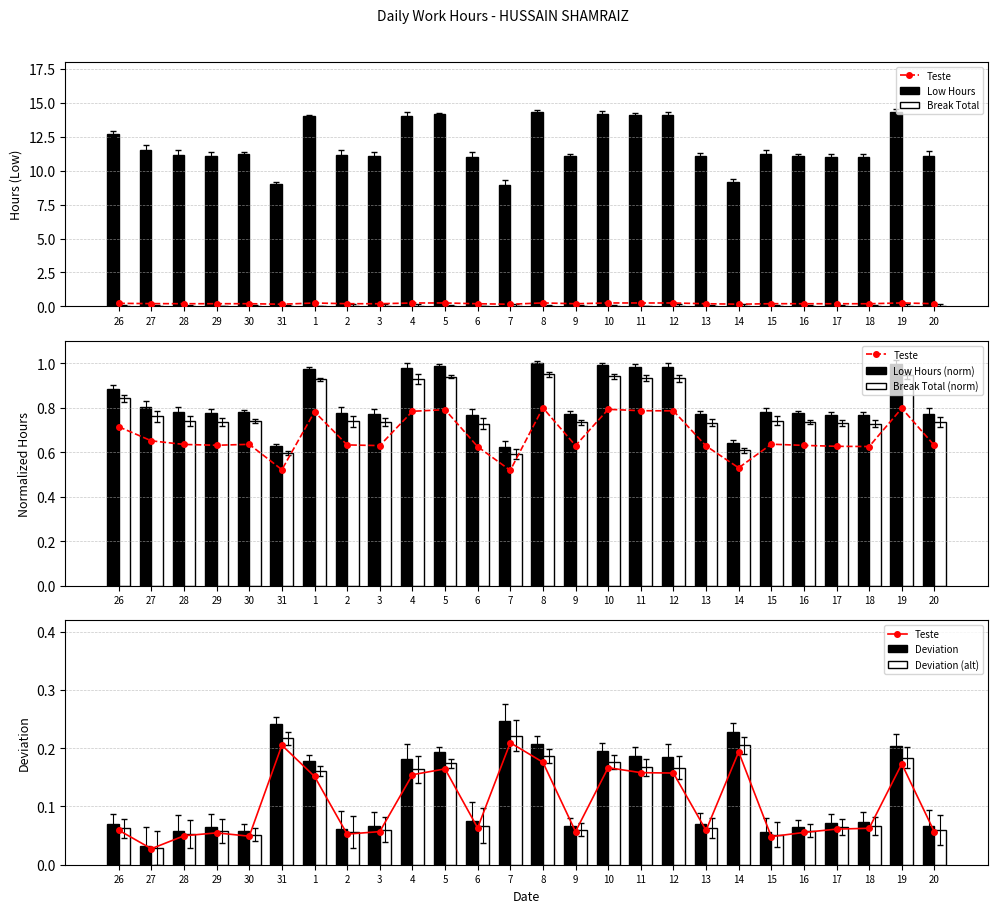

What is the label of the 1st bar from the left?

26